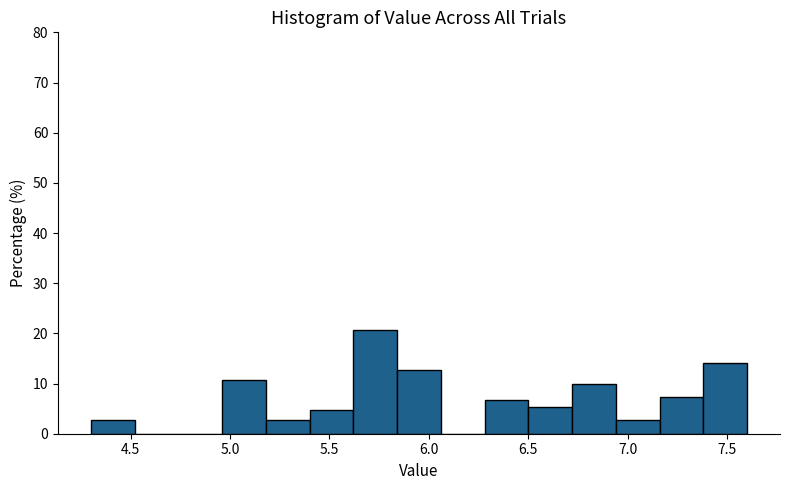

What is the height of the bar covering 6.50 to 6.72 on the x-axis? Neither the bar edges nor the heights are printed on the chart, so give them approximately, as read against the axes.

5